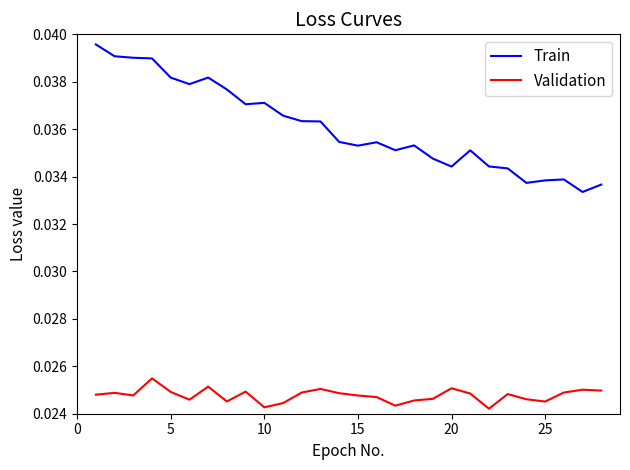

True or false: Validation has more than 2 points higher than both neighbors.

True